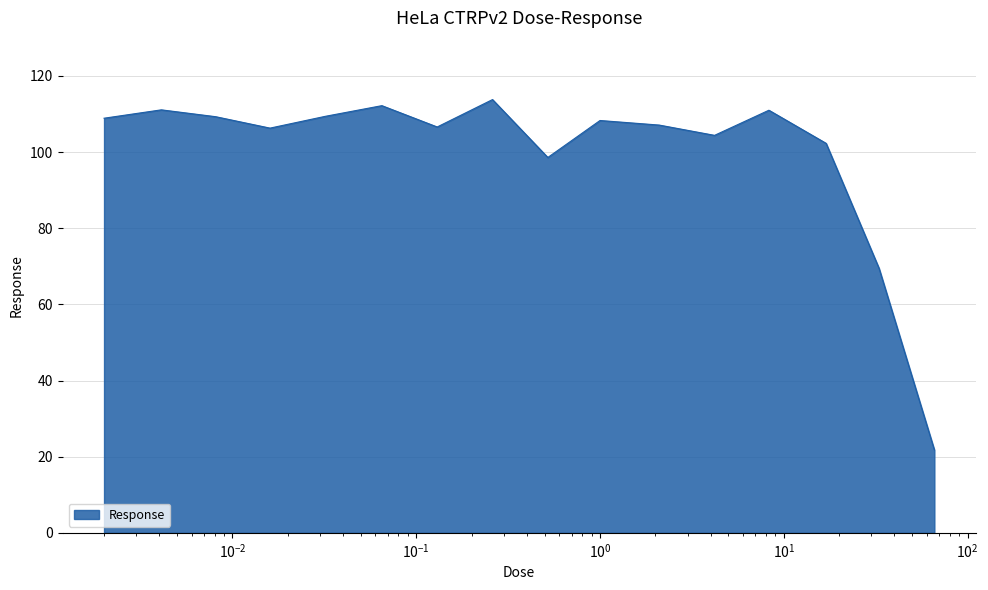

What is the difference between the maximum and minimum values?

92.0